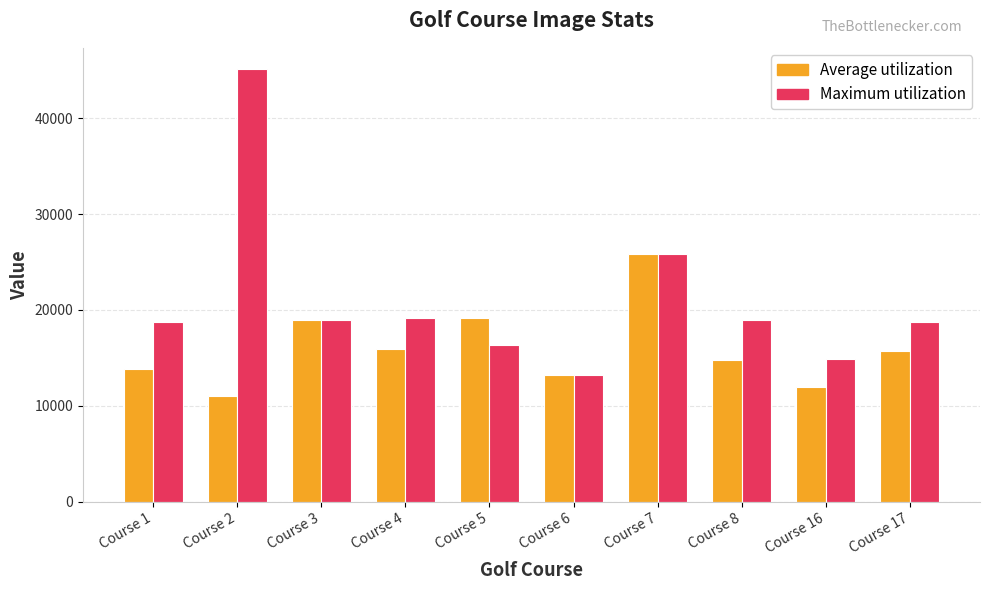

What is the difference between the maximum and minimum values in the Average utilization series?

14789